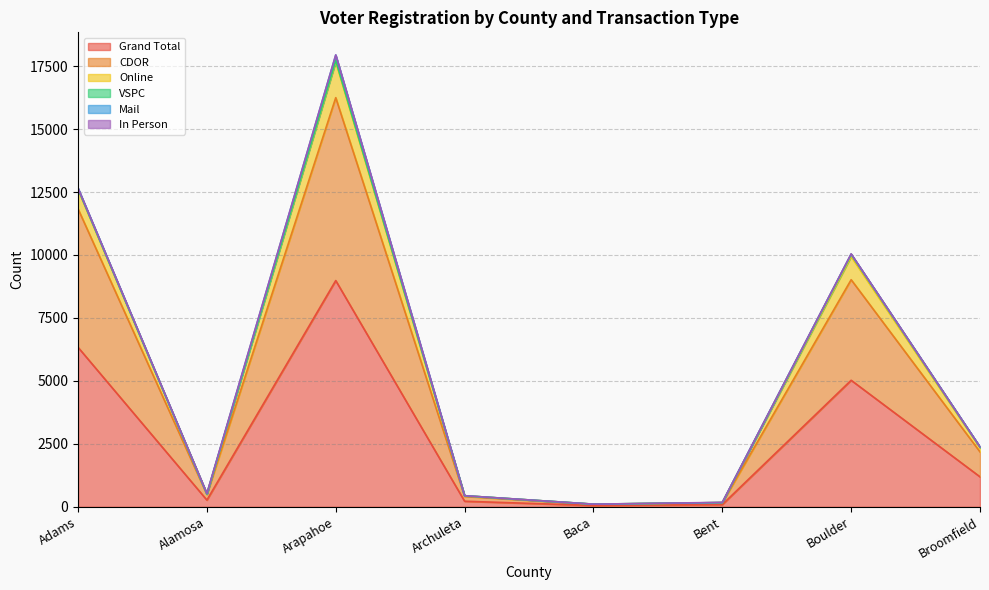

How many data points in Grand Total are less than 1190?

4